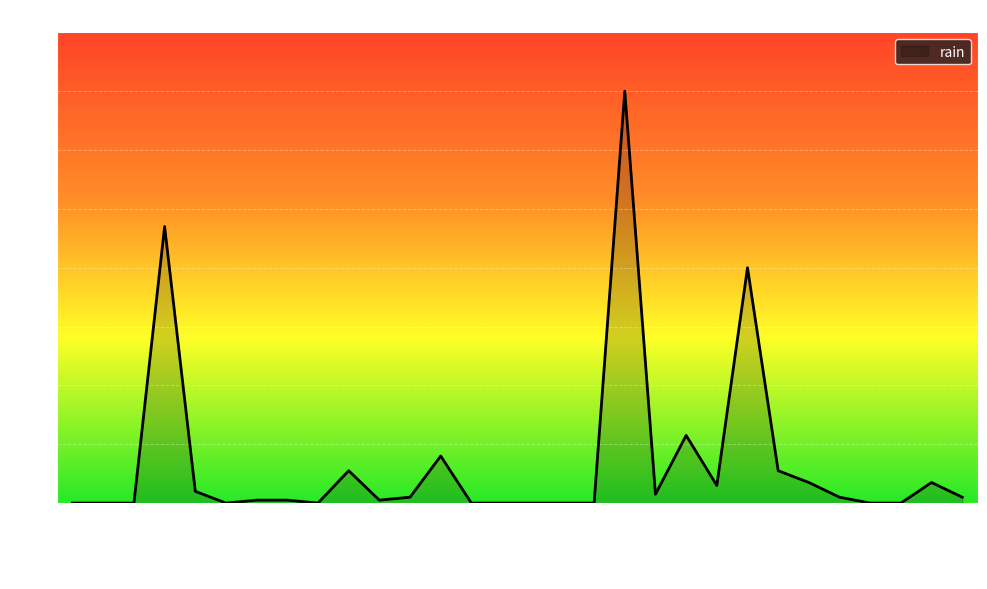

What is the difference between the maximum and minimum values?

28.0